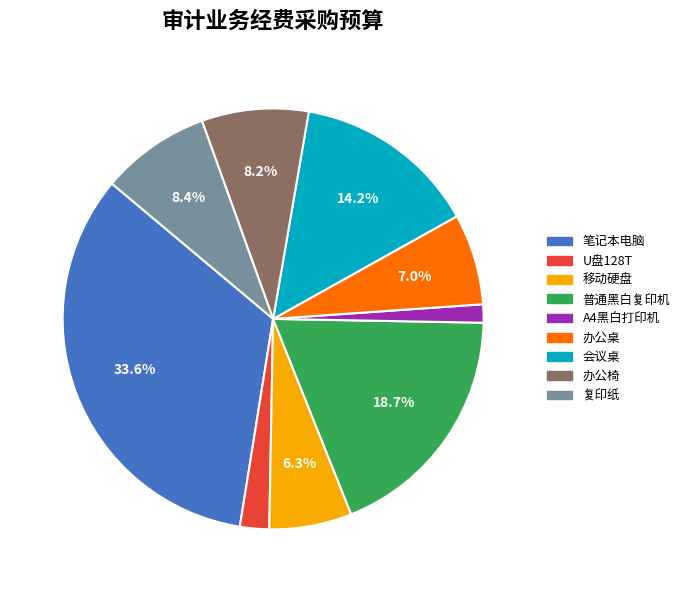

To the nearest percent, what portion does U盘128T represent?

2%